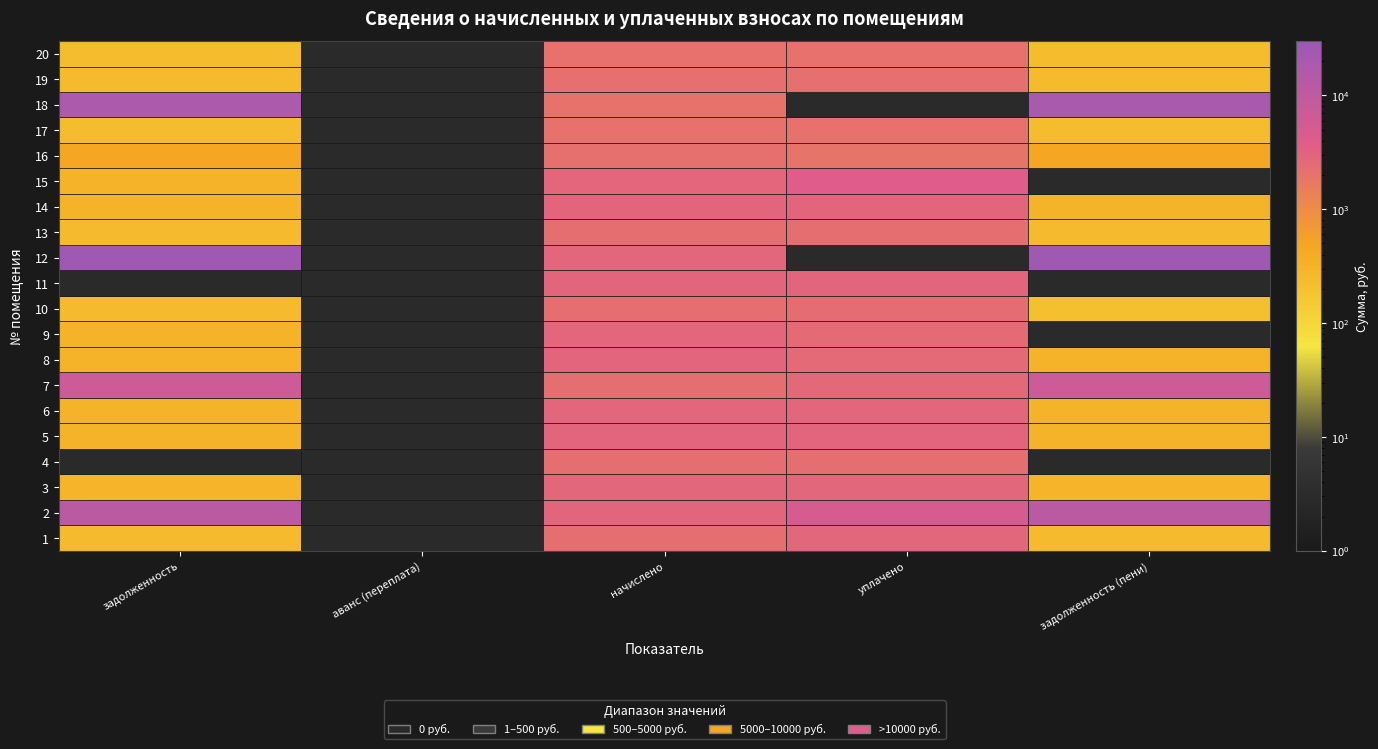

What is the maximum value for 1?

25451.8